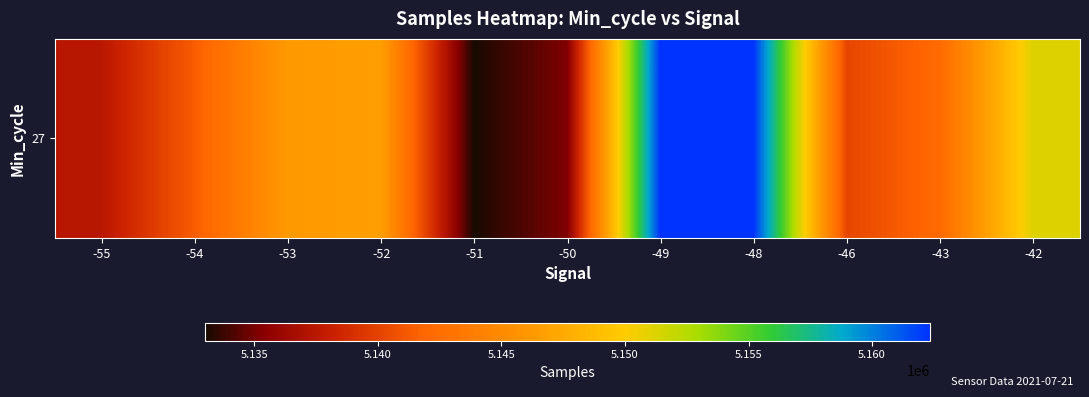

Which label corresponds to the smallest value in the chart?

-51